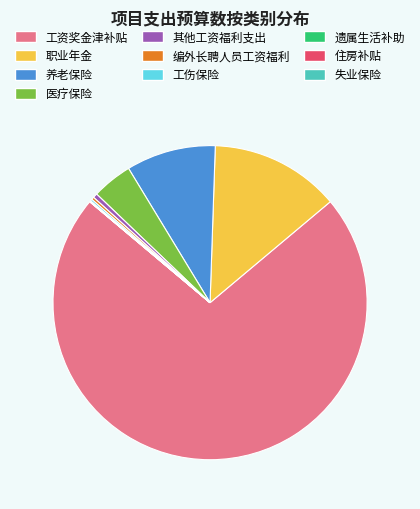

Which category has the biggest portion of the pie?

工资奖金津补贴